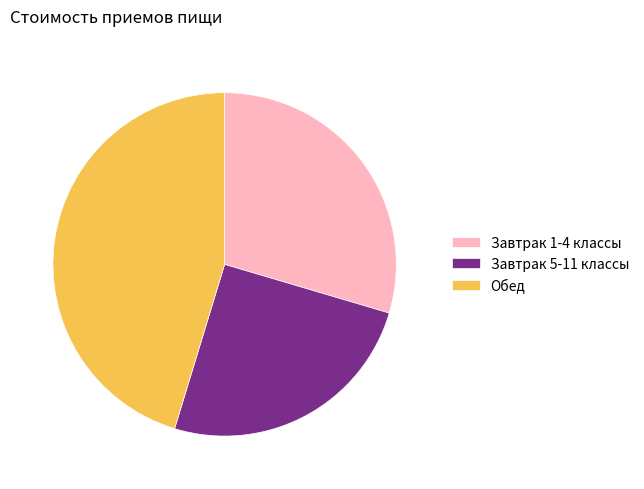

The Завтрак 5-11 классы slice represents 25% of the pie. True or false?

True